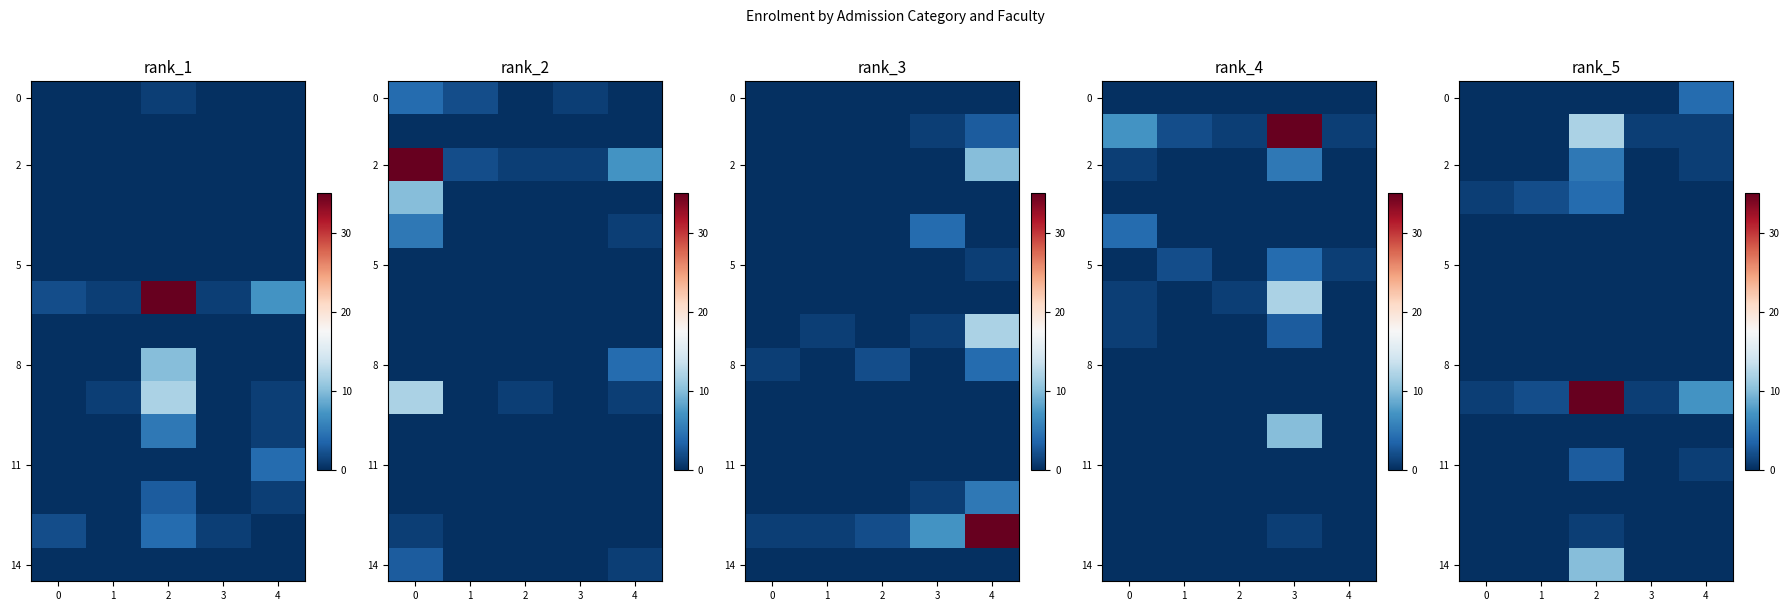

What is the spread (max minus min) of values at 4?

7